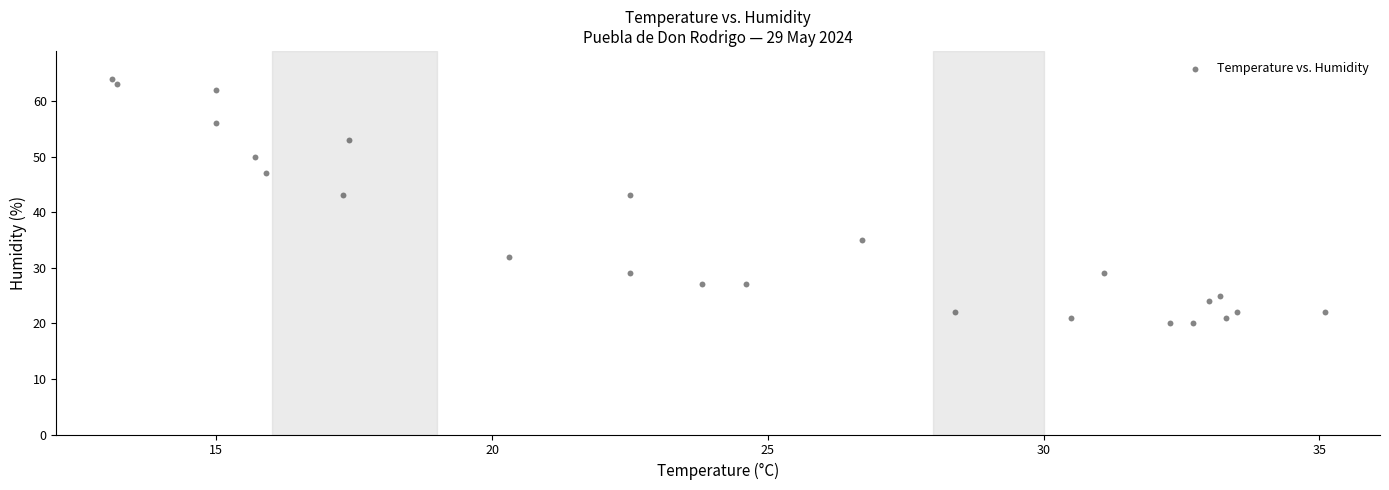

What is the range of Y values (max minus min)?

44